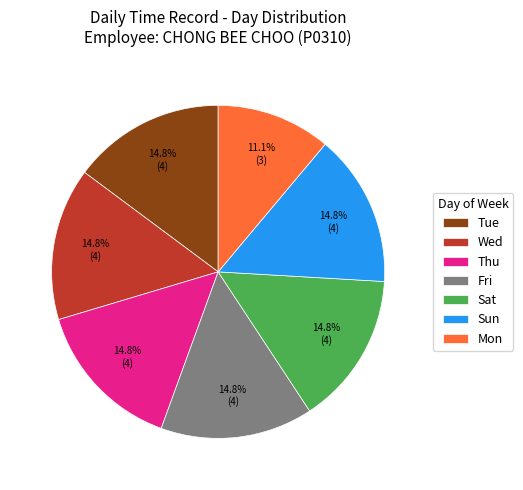

To the nearest percent, what portion does Tue represent?

15%